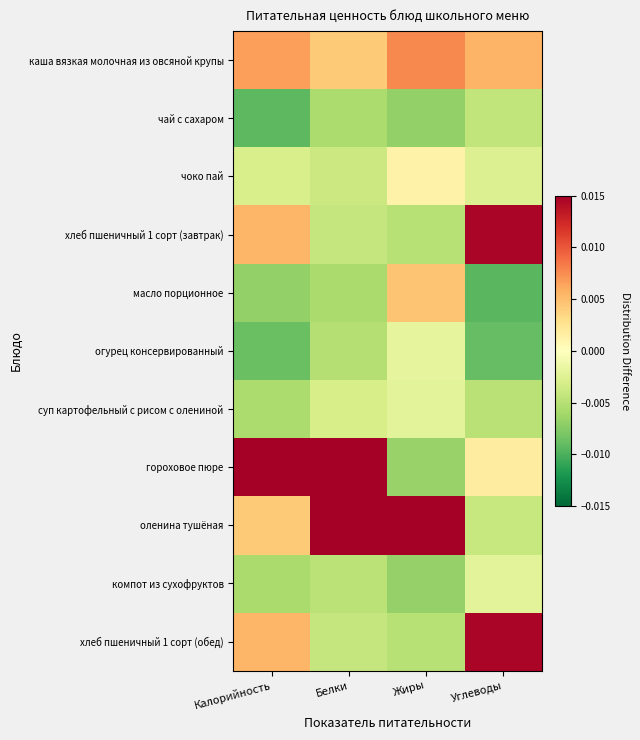

Rank the series by their maximum value, from highest to lowest.

оленина тушёная, гороховое пюре, хлеб пшеничный 1 сорт (завтрак), хлеб пшеничный 1 сорт (обед), каша вязкая молочная из овсяной крупы, масло порционное, чоко пай, огурец консервированный, компот из сухофруктов, суп картофельный с рисом с олениной, чай с сахаром